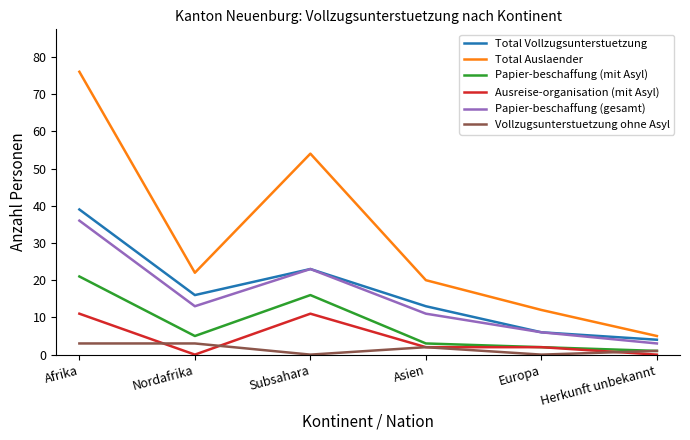

The Vollzugsunterstuetzung ohne Asyl series shows 2 at Asien. True or false?

True